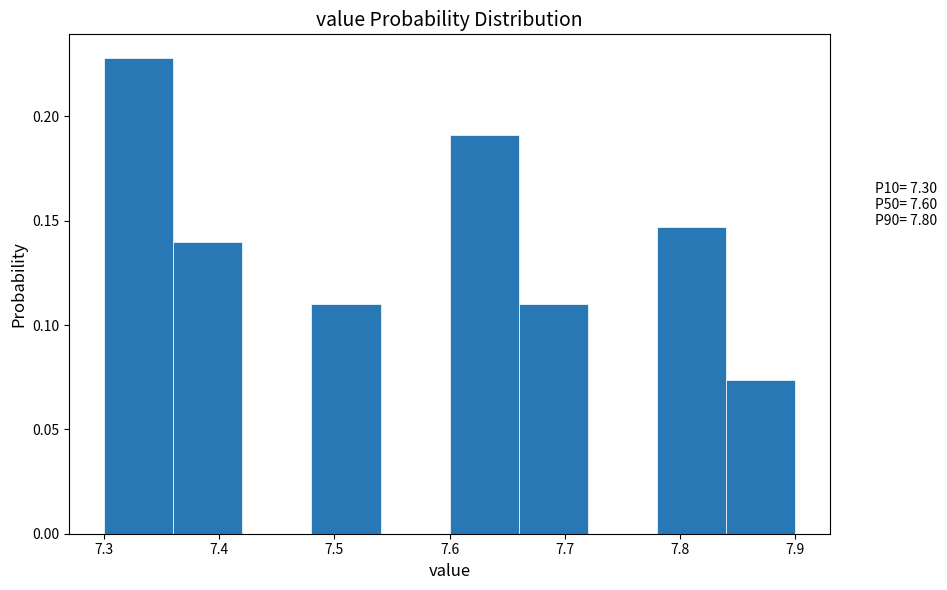

Reading left to right, list every bar in this chart as the range it spans on the x-axis followed by its height. The values are not printed on the chart, so give them approximately, as read against the axis.

7.30 to 7.36: 0.230
7.36 to 7.42: 0.140
7.42 to 7.48: 0
7.48 to 7.54: 0.110
7.54 to 7.60: 0
7.60 to 7.66: 0.190
7.66 to 7.72: 0.110
7.72 to 7.78: 0
7.78 to 7.84: 0.145
7.84 to 7.90: 0.075